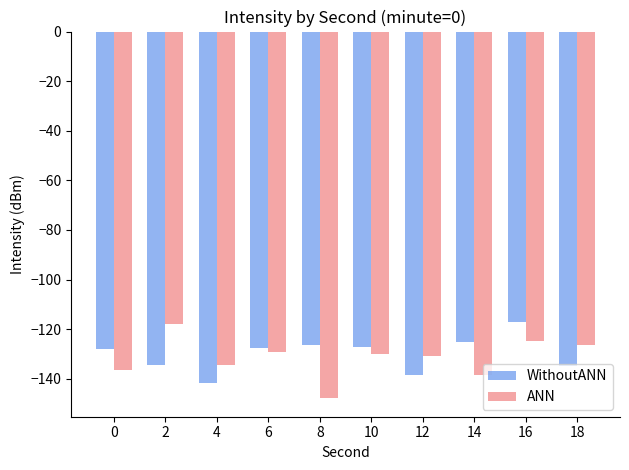

At 2, list the series in order from smallest to largest.

WithoutANN, ANN